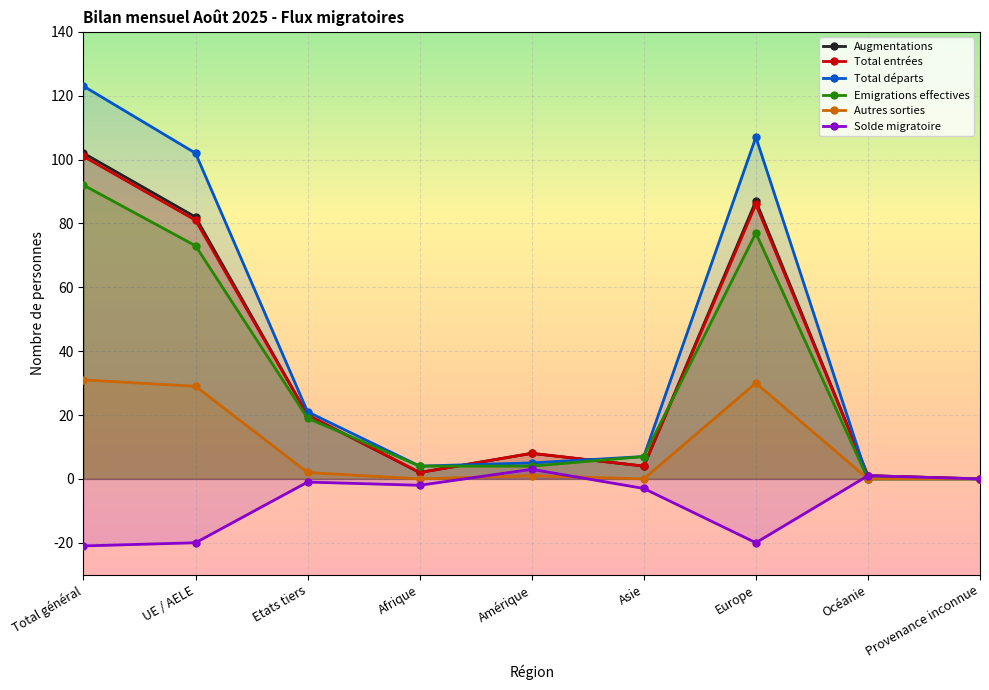

Rank the categories by Total départs value from highest to lowest.

Total général, Europe, UE / AELE, Etats tiers, Asie, Amérique, Afrique, Océanie, Provenance inconnue